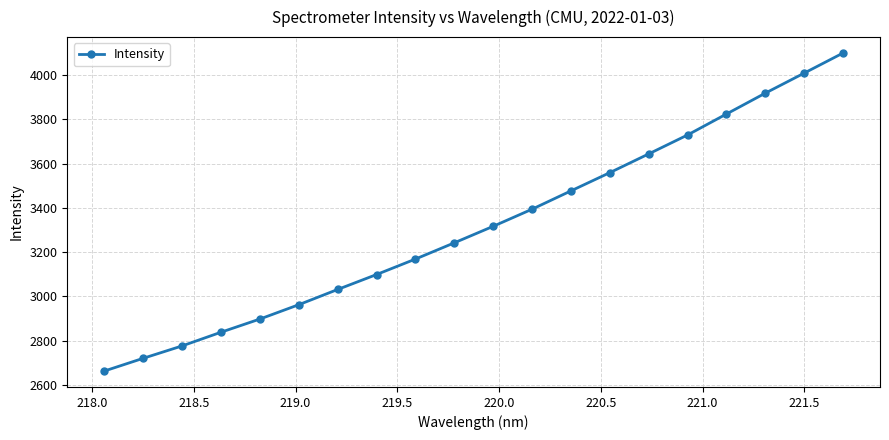

What is the greatest value displayed?

4099.3